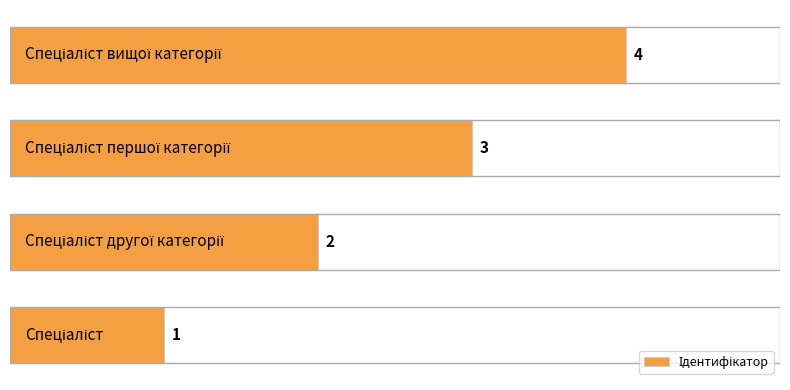

What is the difference between the maximum and minimum values?

3